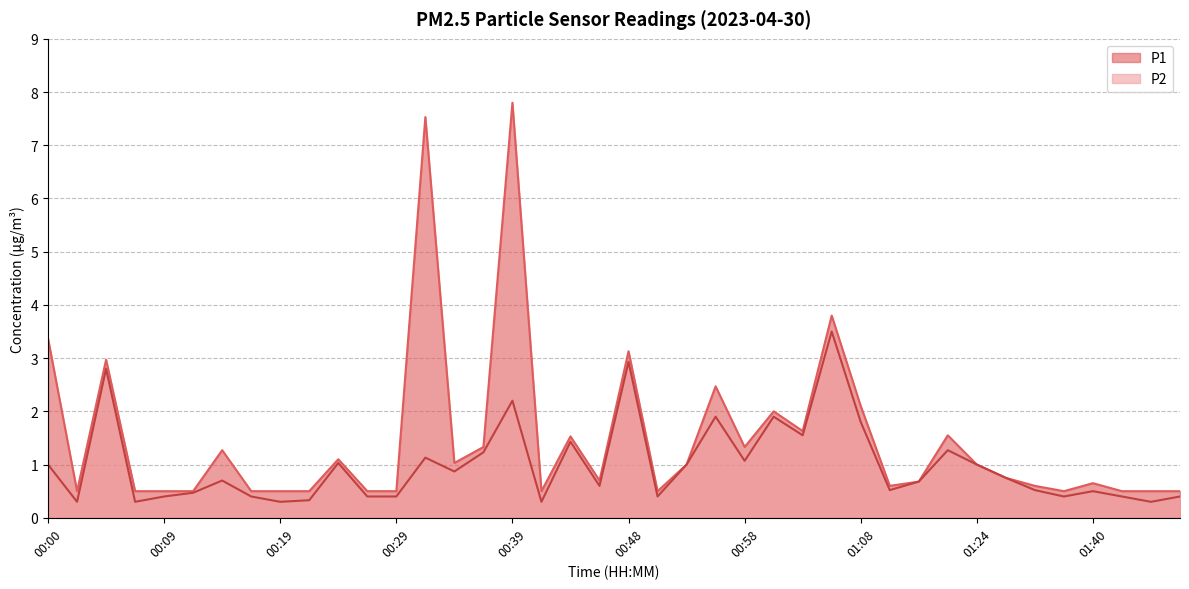

What is the average value of the P2 series?

1.0